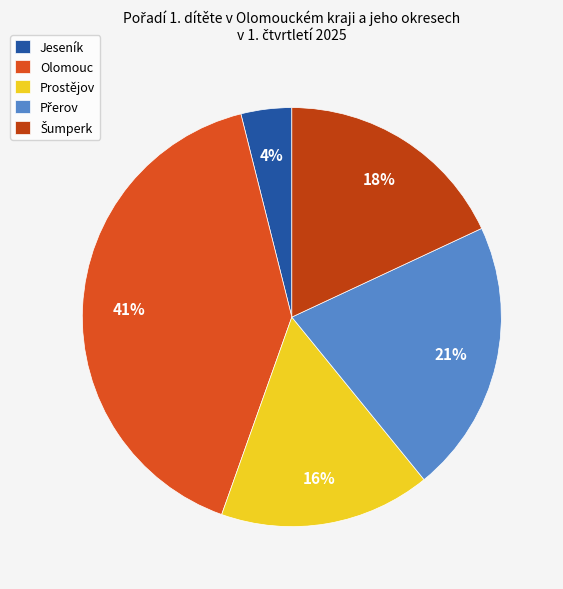

Is there any slice that represents more than half of the pie?

No